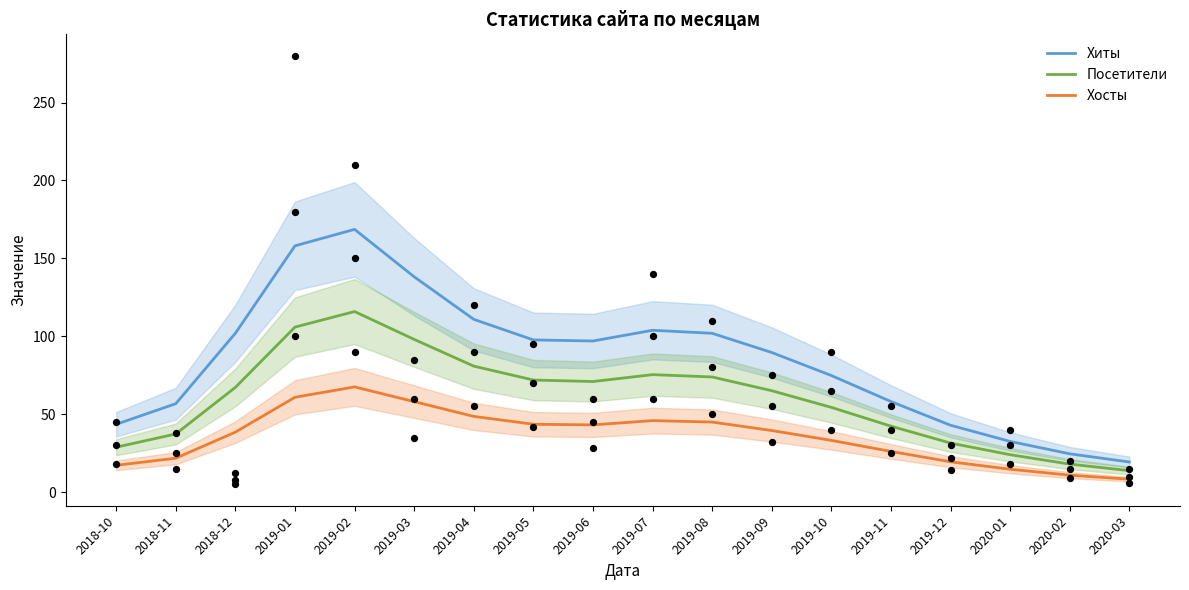

Which series reaches the minimum Y coordinate?

Хосты